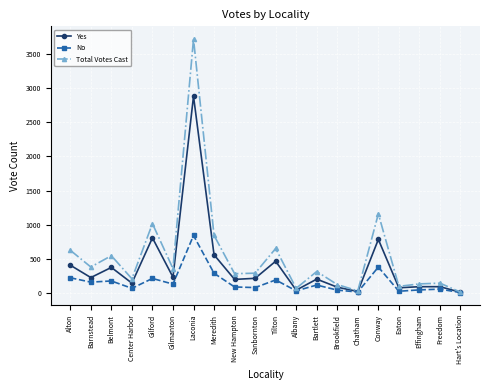

List the series in order of their overall mean, highest first.

Total Votes Cast, Yes, No